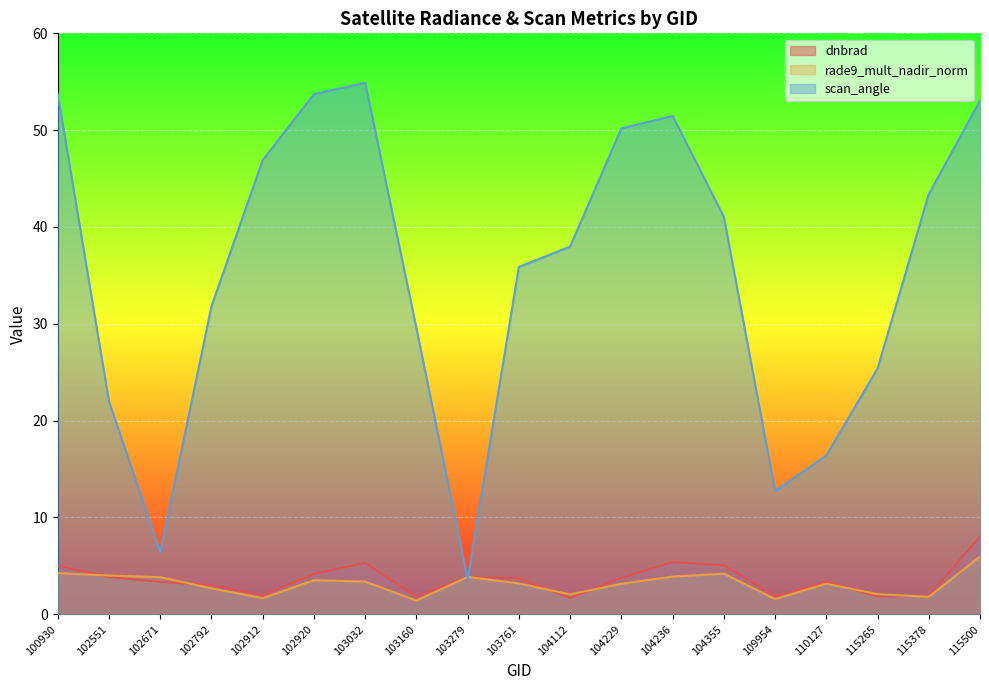

Which category has the highest value across all series?

103032